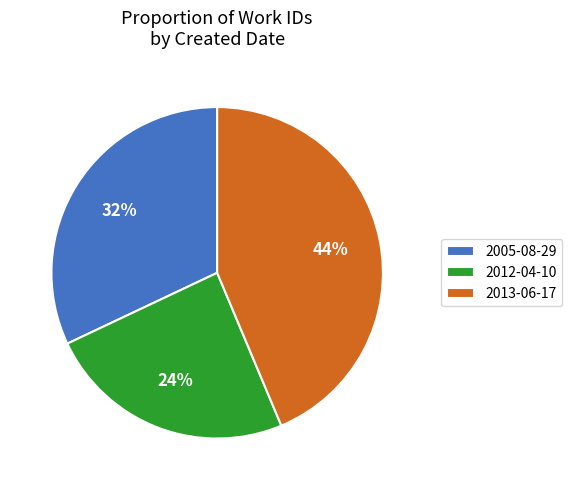

True or false: 2012-04-10 accounts for 24% of the total.

True